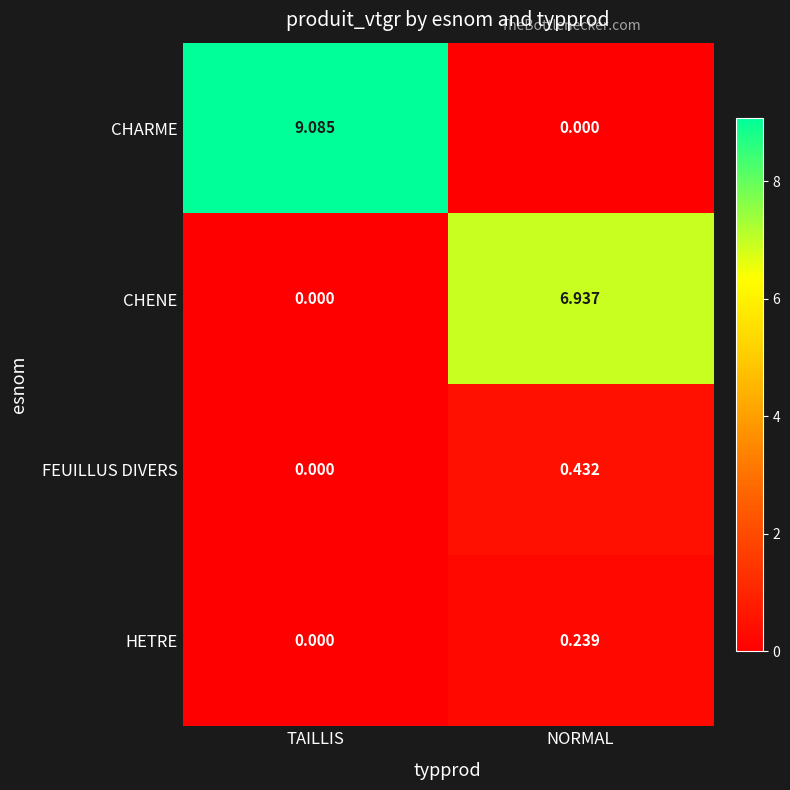

Which series has the widest spread of values?

CHARME